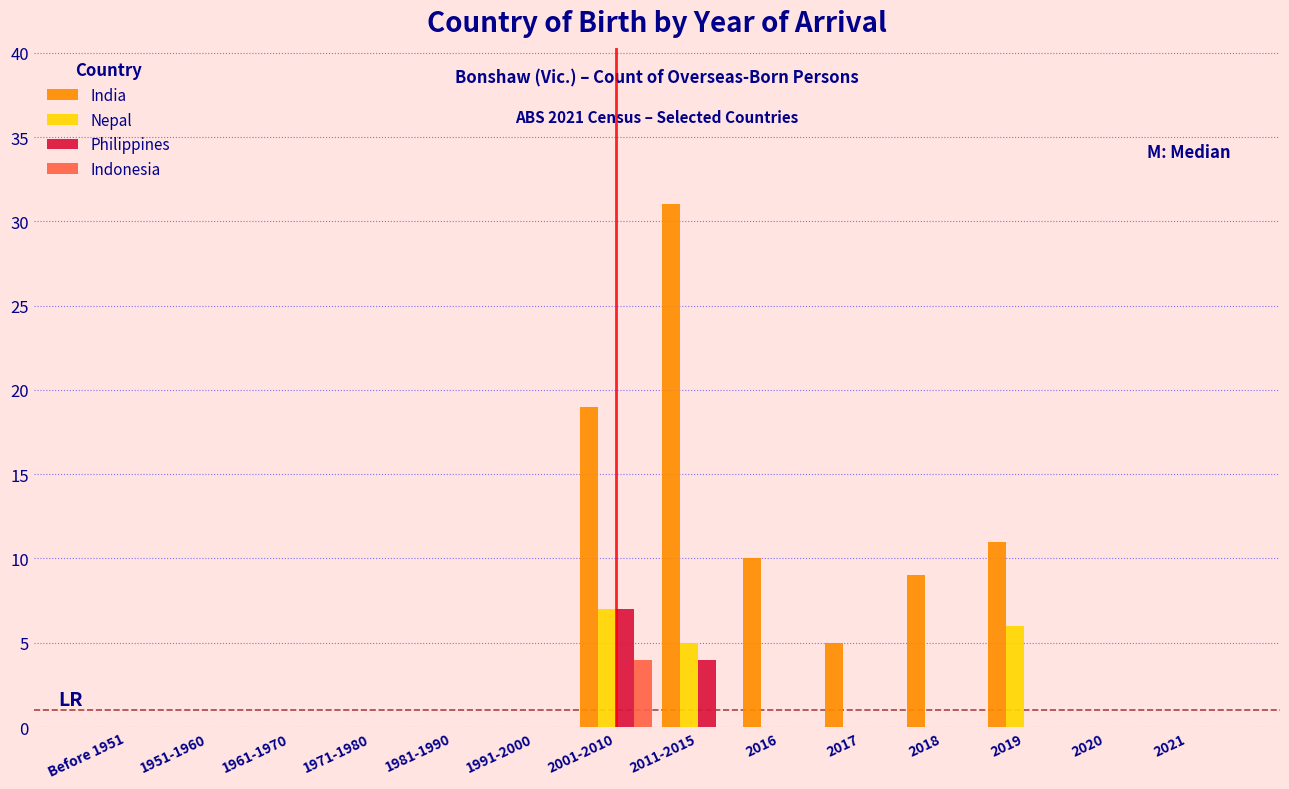

At which label is Nepal closest to 3?

2011-2015